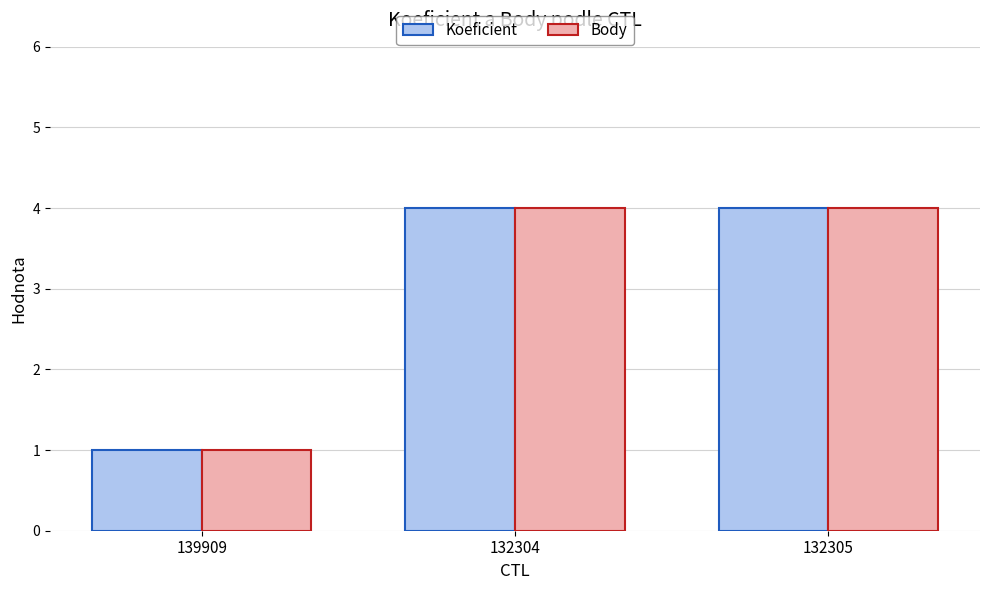

How many bars are there in each group?

2